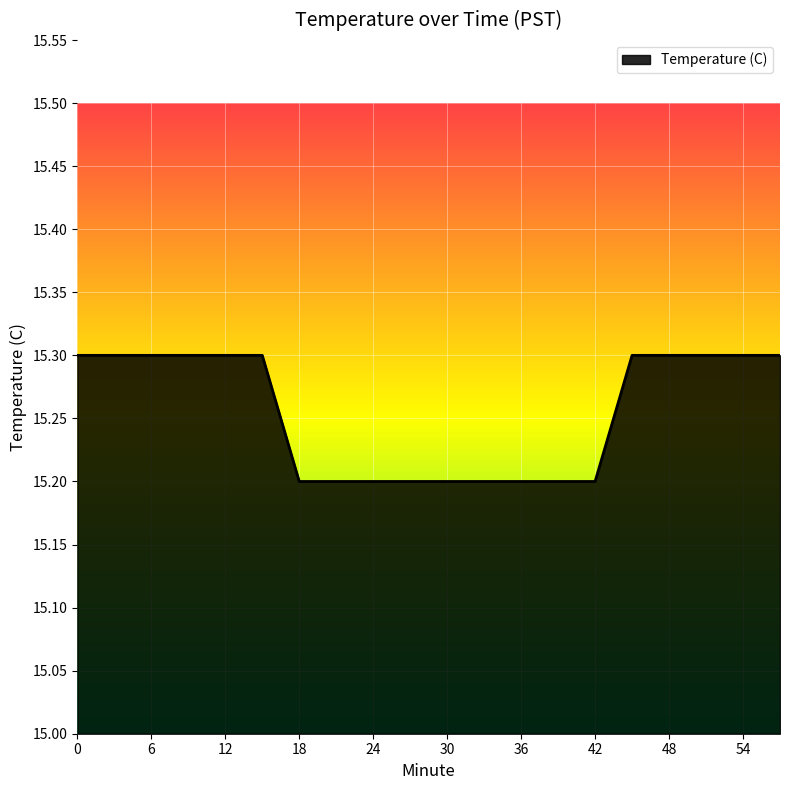

What is the maximum value shown in the chart?

15.3